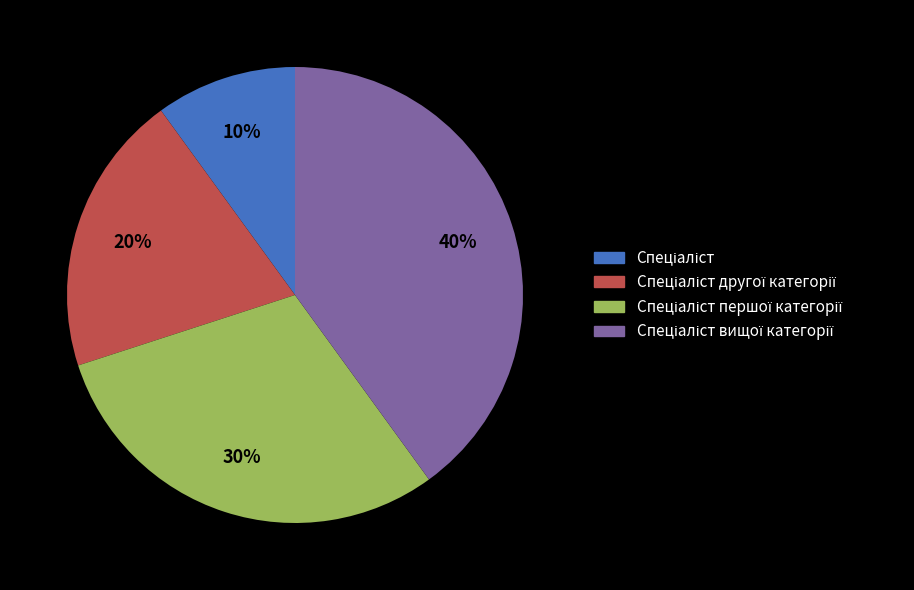

Is there a majority slice in this chart?

No